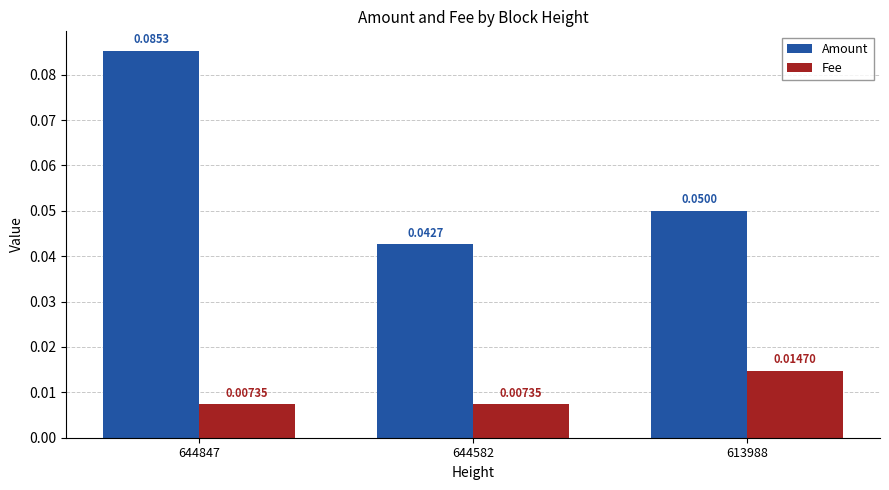

List the labels in order of Amount value, smallest first.

644582, 613988, 644847